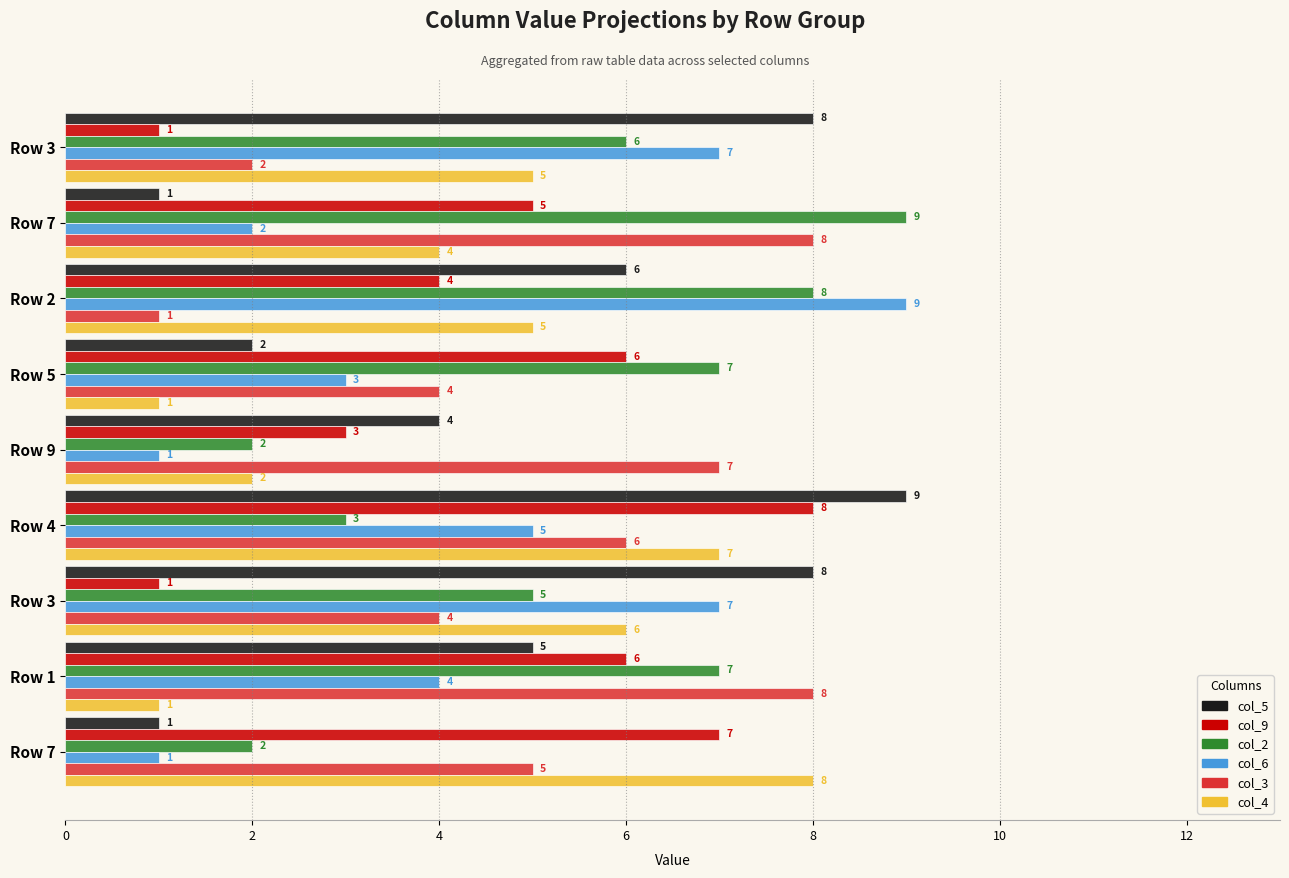

Reading left to right, what are all the values shown in this chart?

col_5: 8	1	6	2	4	9	8	5	1
col_9: 1	5	4	6	3	8	1	6	7
col_2: 6	9	8	7	2	3	5	7	2
col_6: 7	2	9	3	1	5	7	4	1
col_3: 2	8	1	4	7	6	4	8	5
col_4: 5	4	5	1	2	7	6	1	8